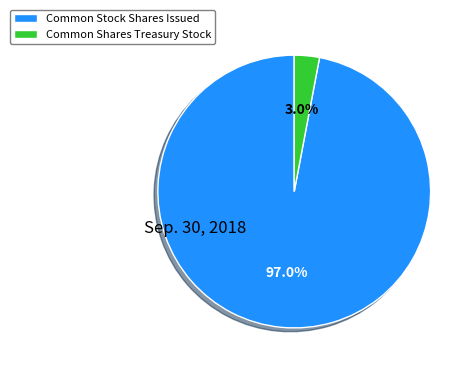

Between Common Stock Shares Issued and Common Shares Treasury Stock, which is larger?

Common Stock Shares Issued